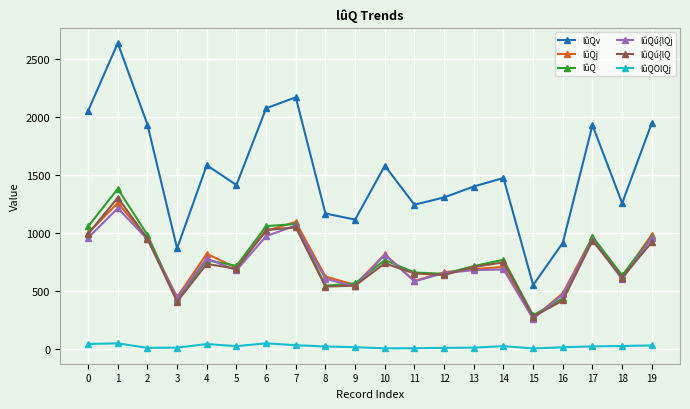

True or false: lûQOlQj and lûQú{lQ intersect in this chart.

False